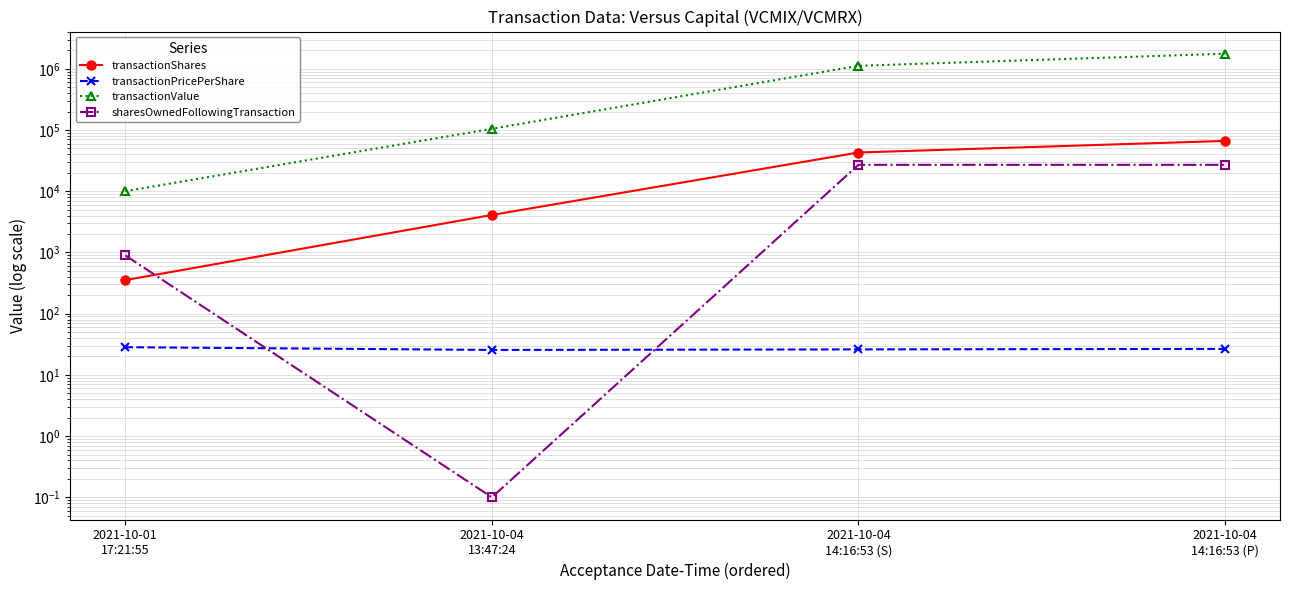

Is it true that transactionValue equals 2414233.0 at 2021-10-04
14:16:53 (P)?

False